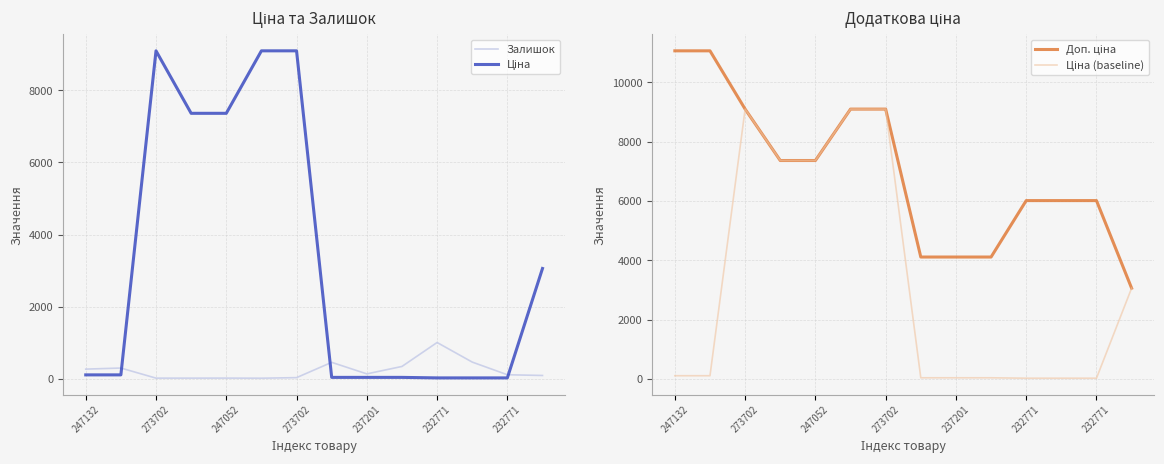

At which label does Залишок first exceed 138?

247132